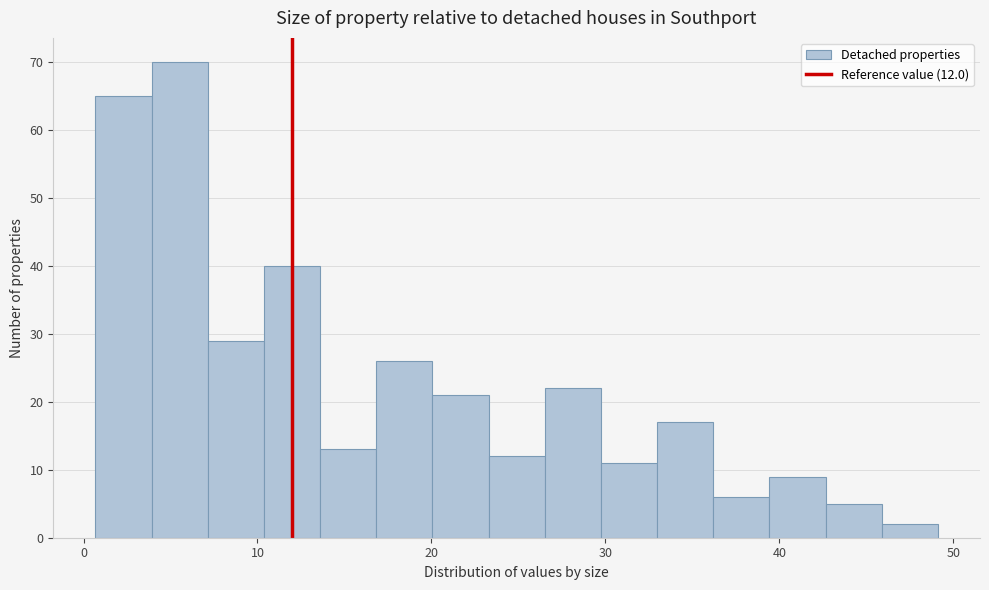

Read against the x-axis, roughly where is the centre of the tallest bar?

6